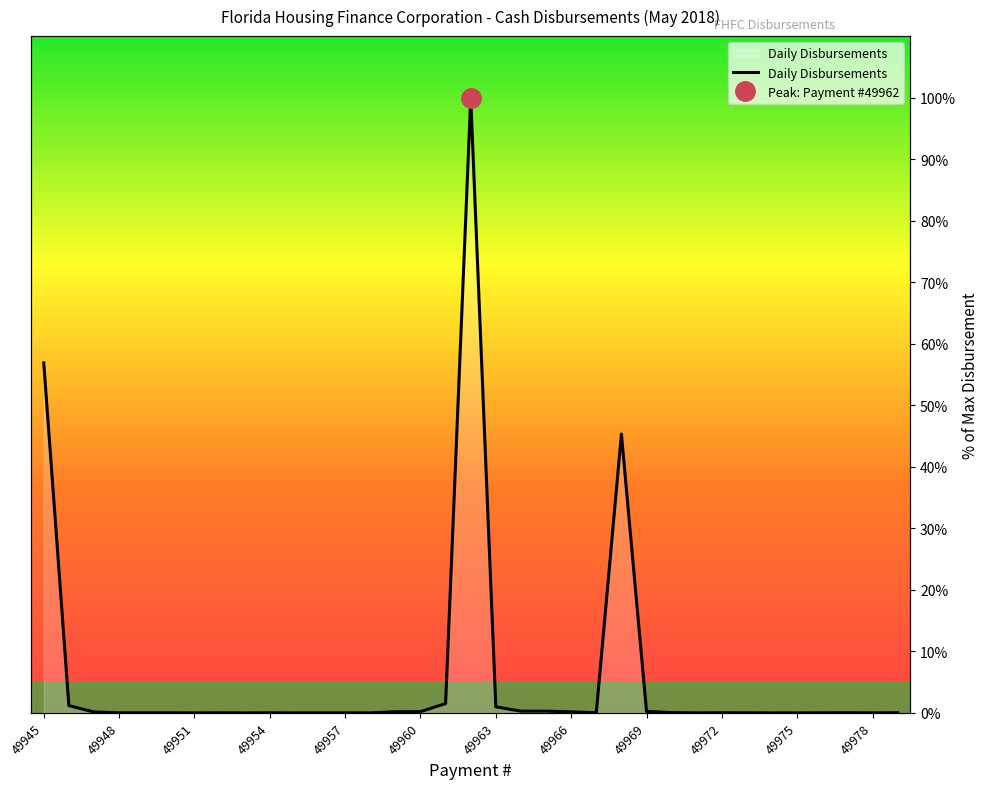

Reading left to right, list all the values displayed in this chart.

56.9	1.2	0.2	0.0	0.0	0.0	0.0	0.0	0.0	0.0	0.0	0.0	0.0	0.0	0.2	0.2	1.5	100.0	1.0	0.3	0.3	0.2	0.0	45.3	0.3	0.1	0.0	0.0	0.0	0.0	0.0	0.0	0.0	0.0	0.0